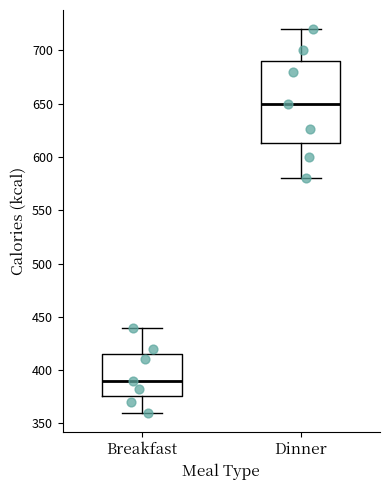

Reading left to right, transcribe this box plot: for each box, give where its median line is, the range the box spans, and where its two whiskers end, as read against the y-axis. The values are not printed on the chart, so give them approximately, as read against the axis.

Breakfast: median 390, box 375 to 415, whiskers 360 to 440
Dinner: median 650, box 615 to 690, whiskers 580 to 720